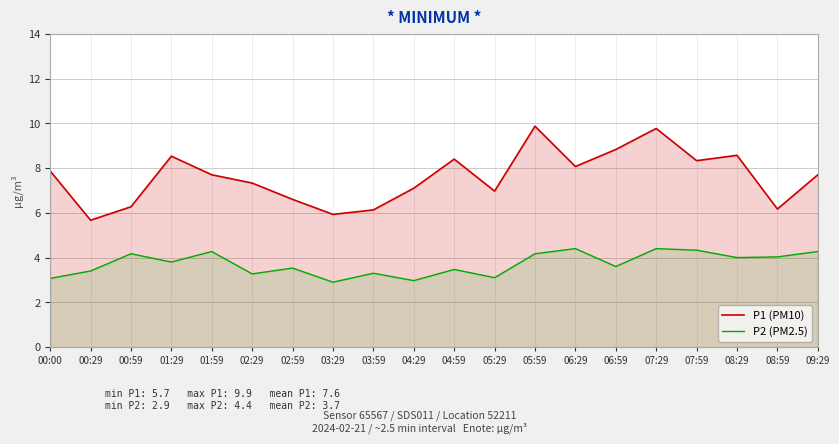

What is the smallest value displayed?

2.9